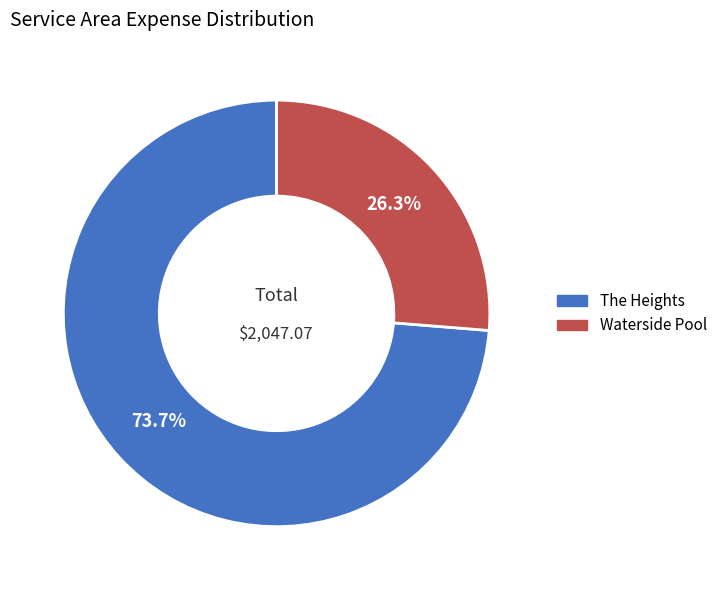

Does The Heights account for over 50% of the chart?

Yes